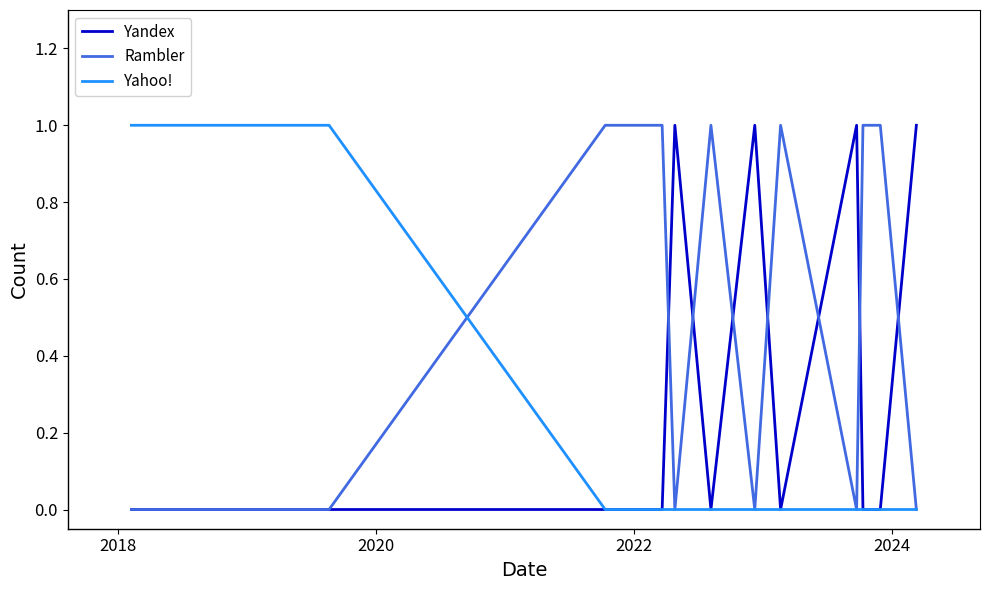

List the series in order of their overall mean, lowest first.

Yahoo!, Yandex, Rambler